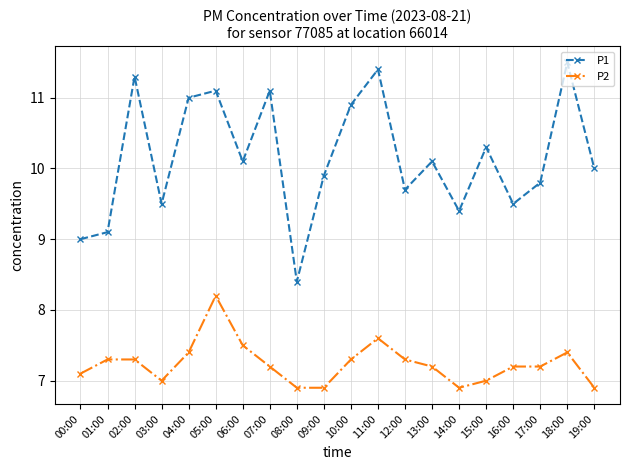

Reading left to right, list all the values displayed in this chart.

P1: 9.0	9.1	11.3	9.5	11.0	11.1	10.1	11.1	8.4	9.9	10.9	11.4	9.7	10.1	9.4	10.3	9.5	9.8	11.5	10.0
P2: 7.1	7.3	7.3	7.0	7.4	8.2	7.5	7.2	6.9	6.9	7.3	7.6	7.3	7.2	6.9	7.0	7.2	7.2	7.4	6.9